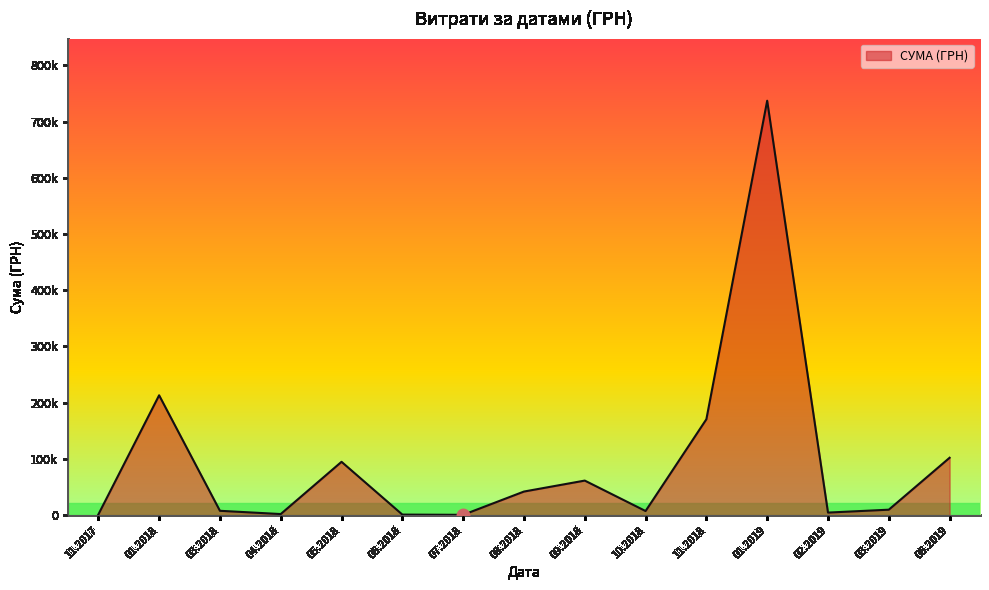

Does the chart have visible grid lines?

No